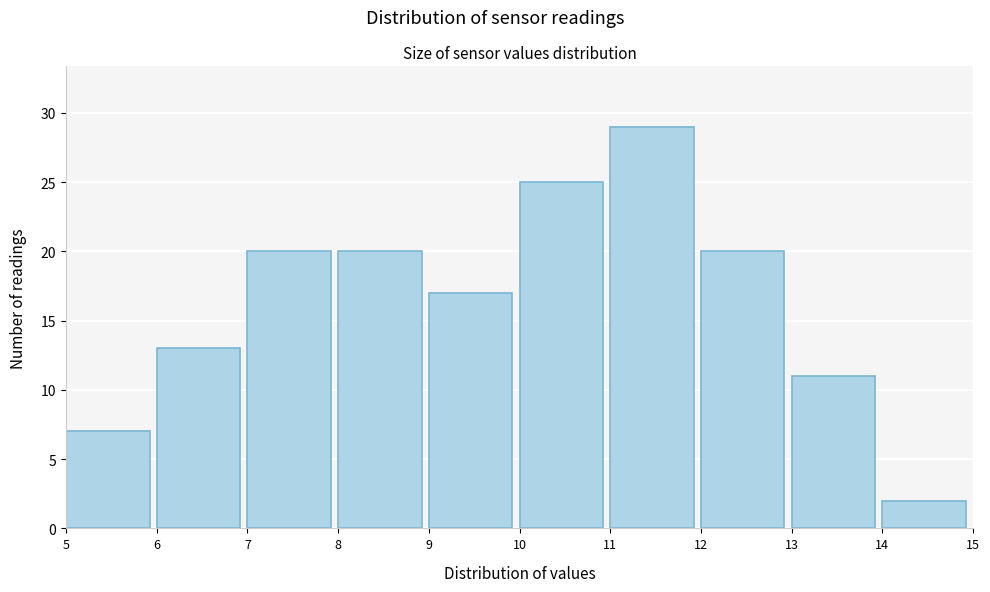

Reading left to right, transcribe this chart: for each bar, give the range it covers on the x-axis and its height. The values are not printed on the chart, so give them approximately, as read against the axis.

5 to 6: 7
6 to 7: 13
7 to 8: 20
8 to 9: 20
9 to 10: 17
10 to 11: 25
11 to 12: 29
12 to 13: 20
13 to 14: 11
14 to 15: 2